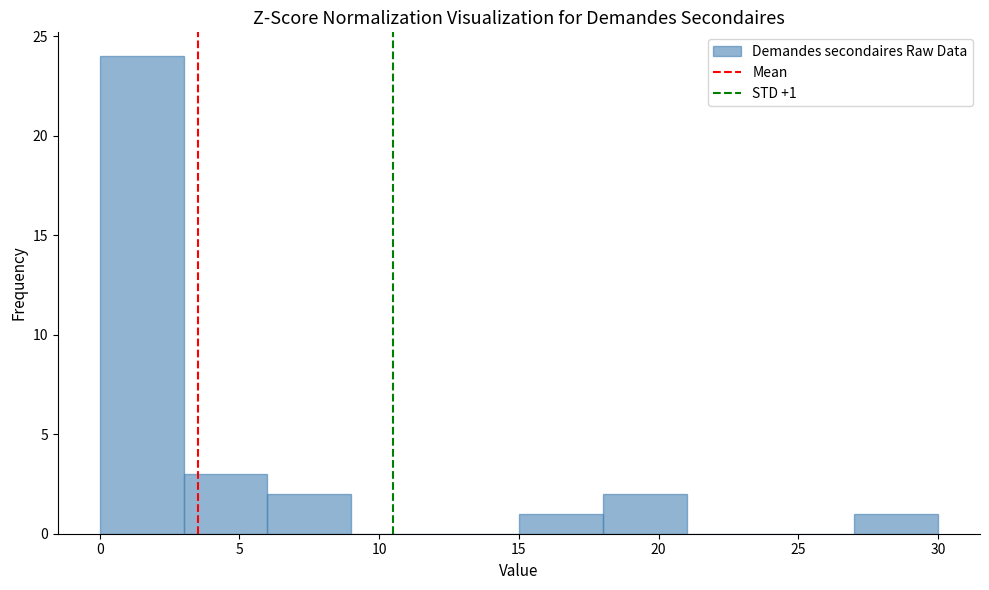

Over which range of the x-axis is the bar tallest?

0 to 3